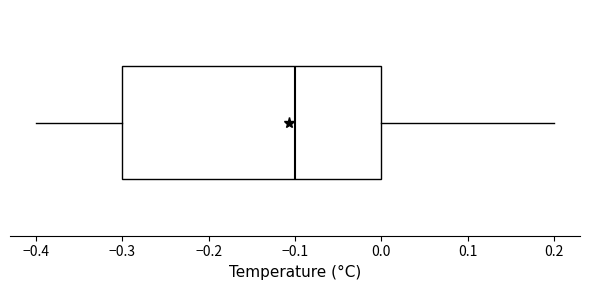

Transcribe this box plot: give where the median line is, the range the box spans, and where the two whiskers end, as read against the x-axis. The values are not printed on the chart, so give them approximately, as read against the axis.

median -0.1, box -0.3 to 0.0, whiskers -0.4 to 0.2